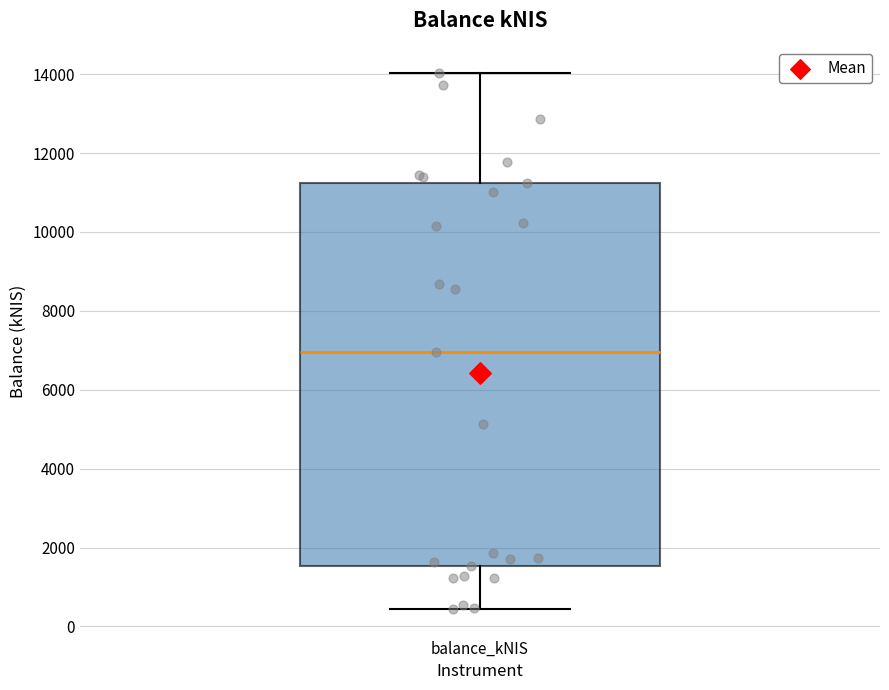

Transcribe this box plot: give where the median line is, the range the box spans, and where the two whiskers end, as read against the y-axis. The values are not printed on the chart, so give them approximately, as read against the axis.

median 7000, box 1600 to 11200, whiskers 400 to 14000